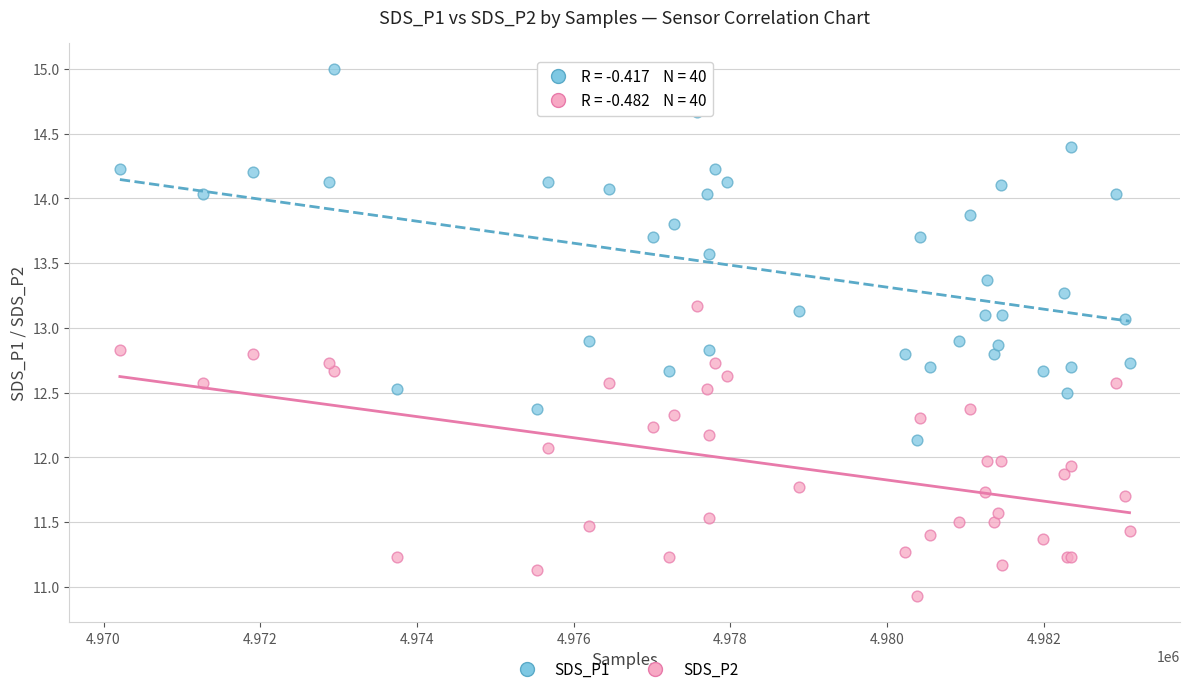

Which series has the largest Y range (max minus min)?

SDS_P1